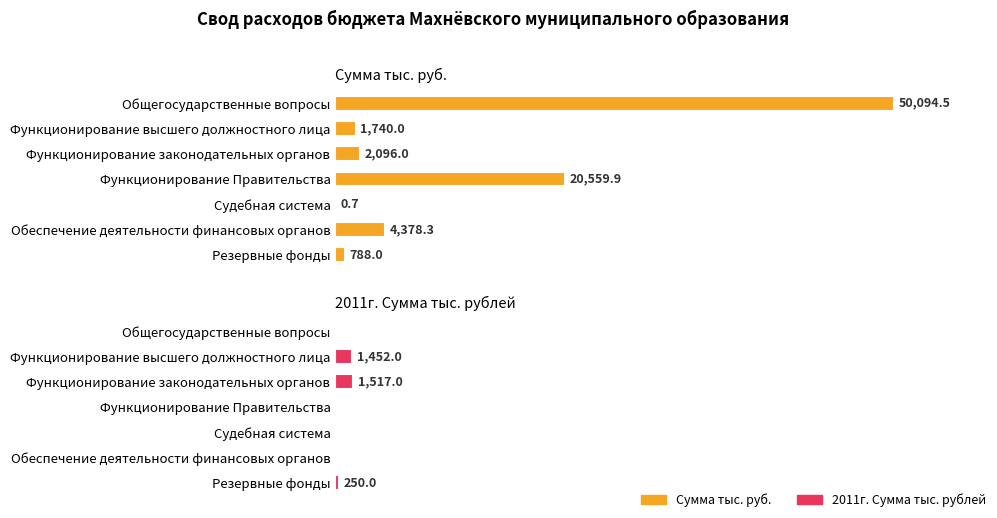

Between Функционирование высшего должностного лица and Судебная система, which series saw the biggest shift?

Сумма тыс. руб.